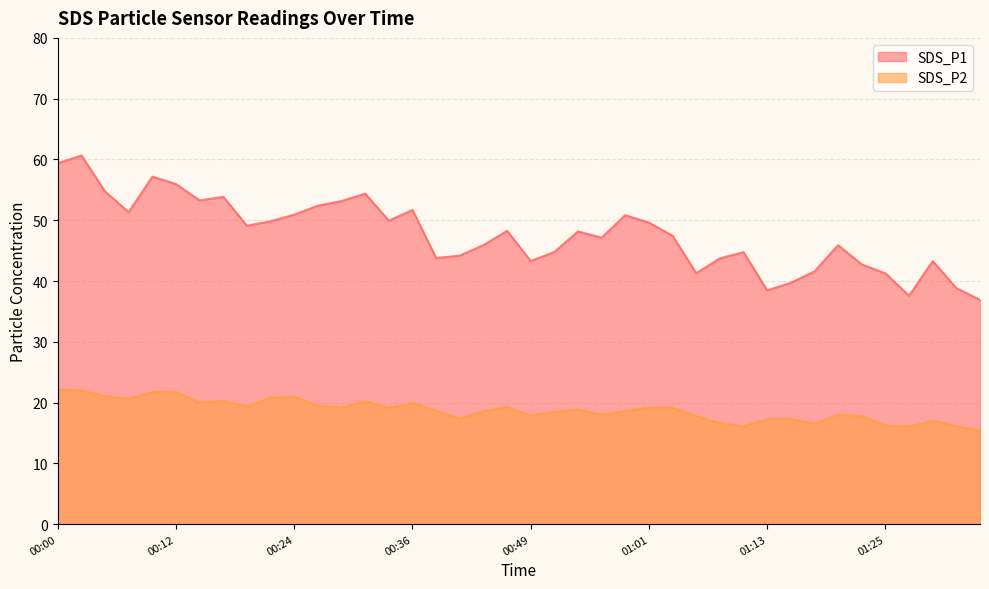

What is the difference between the highest and lowest values at 01:01?

30.4